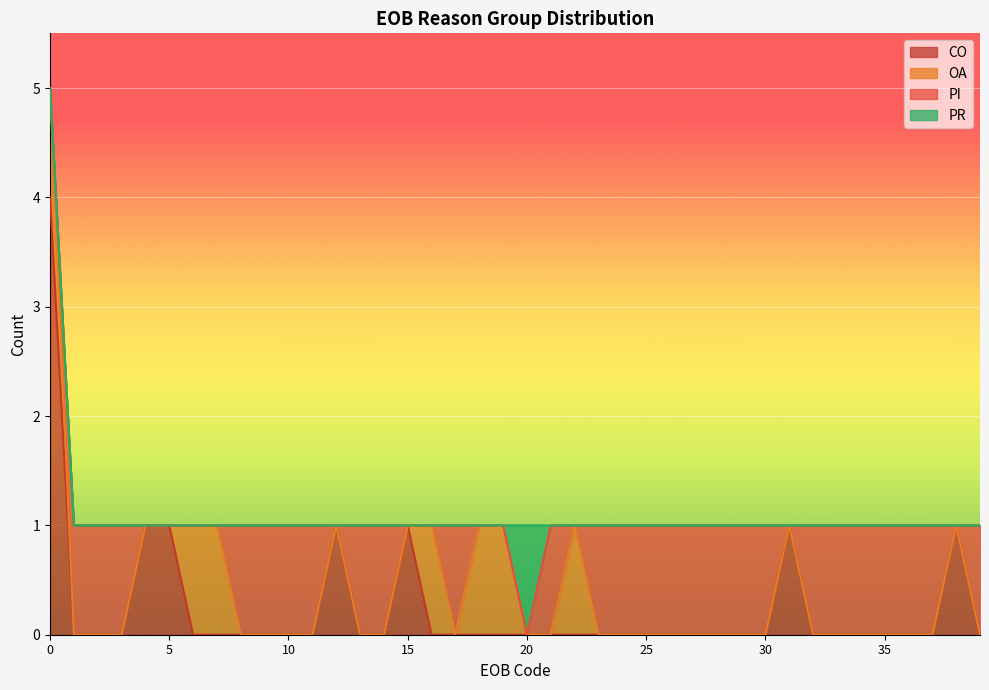

Rank the series by their maximum value, from highest to lowest.

CO, OA, PI, PR